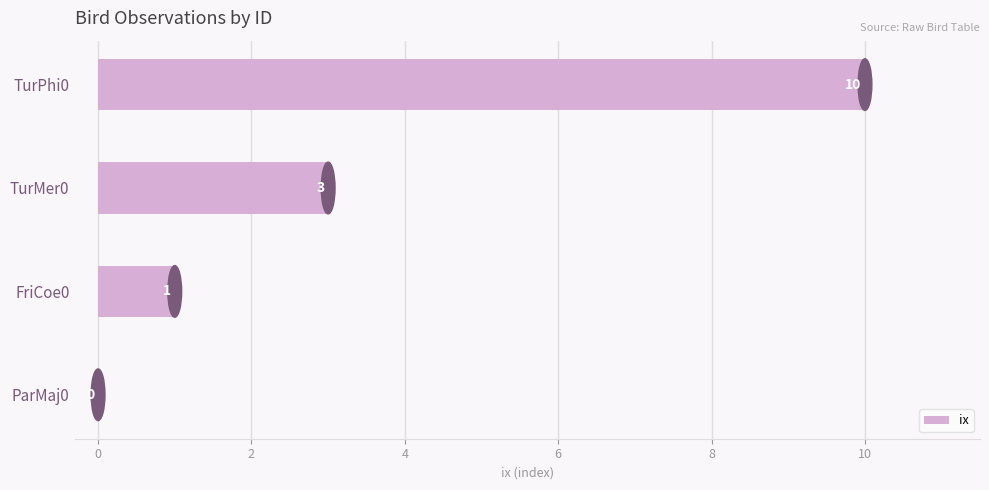

What is the maximum value shown in the chart?

10